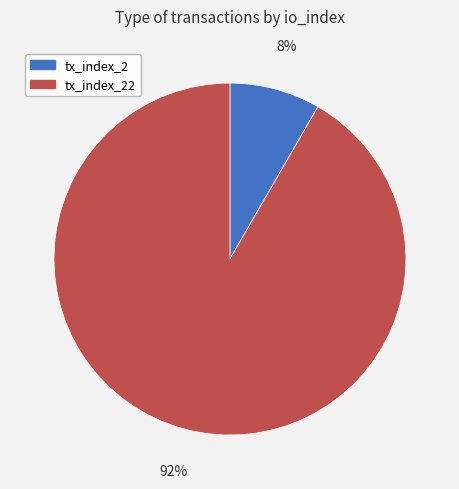

To the nearest percent, what is the average slice percentage?

50%